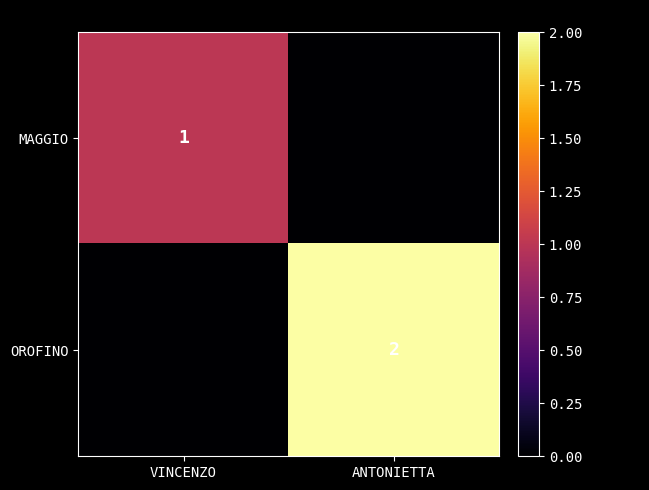

The OROFINO series shows 1 at ANTONIETTA. True or false?

False